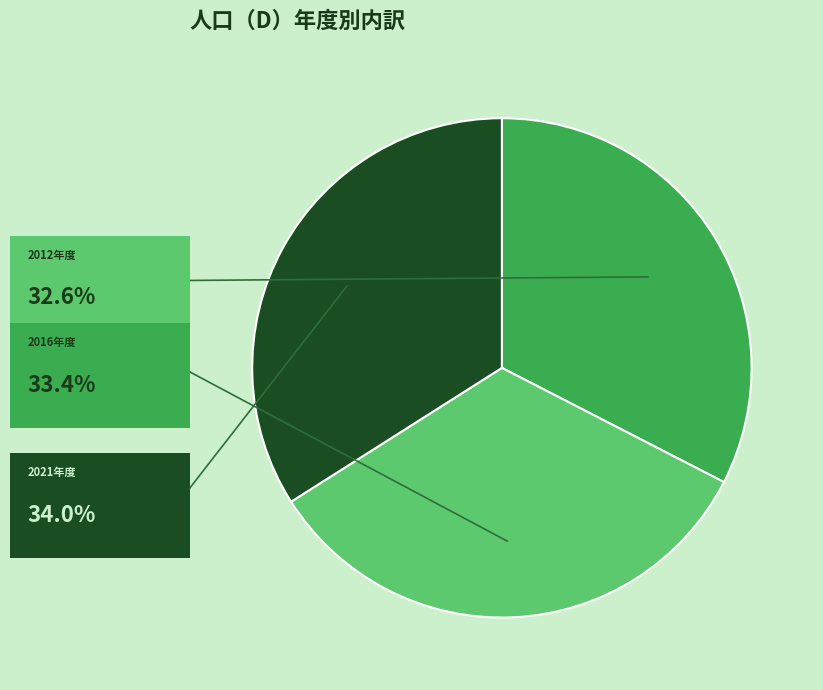

Does any single category account for the majority?

No